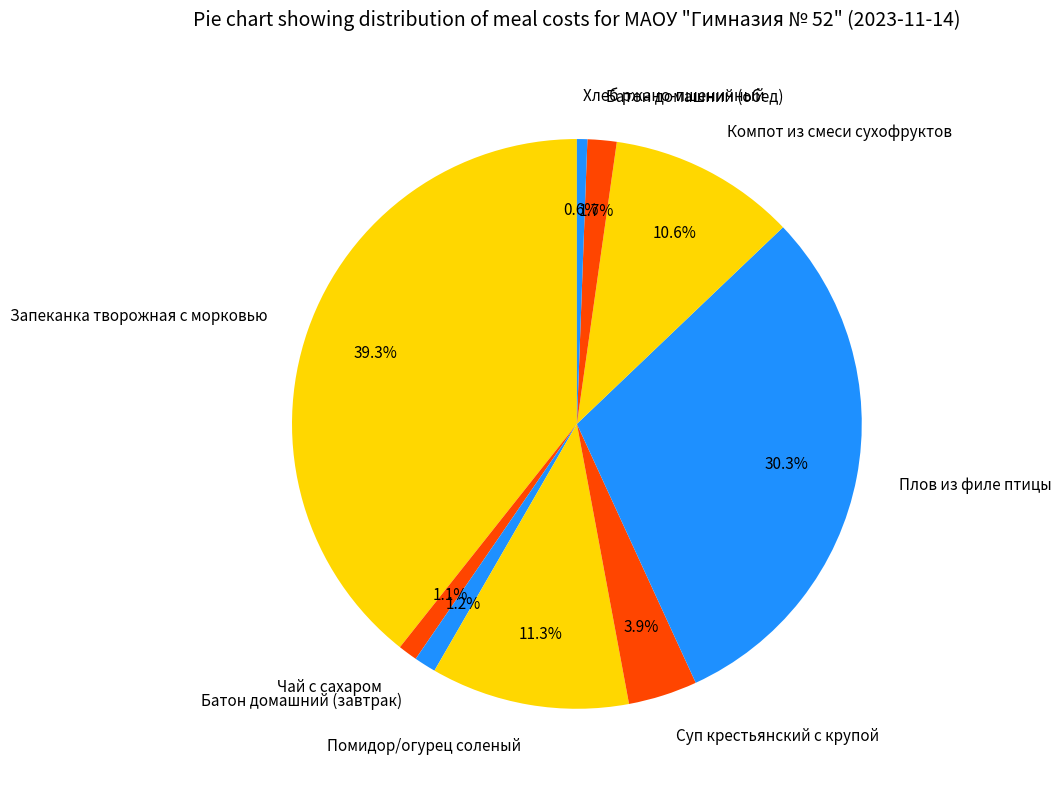

To the nearest percent, what is the combined percentage of Батон домашний (обед) and Помидор/огурец соленый?

13%